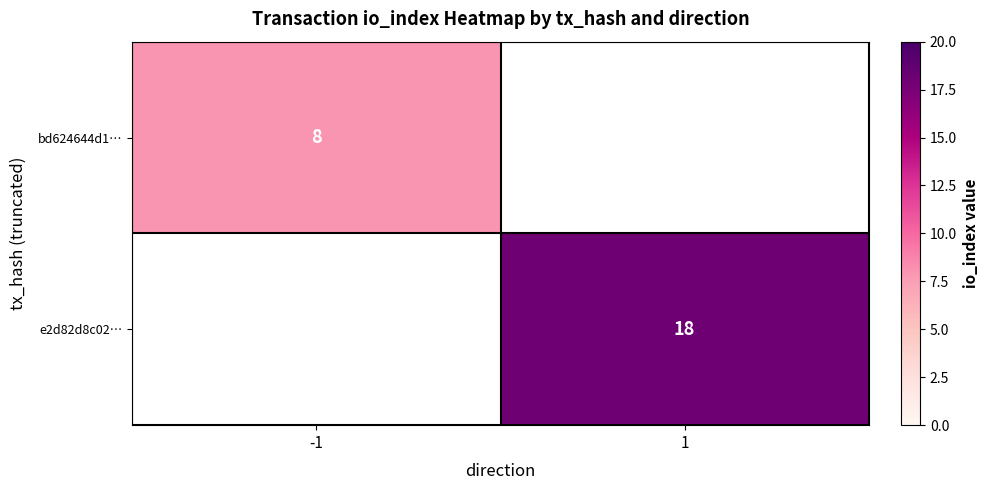

The value of bd624644d1… at -1 is 8. True or false?

True